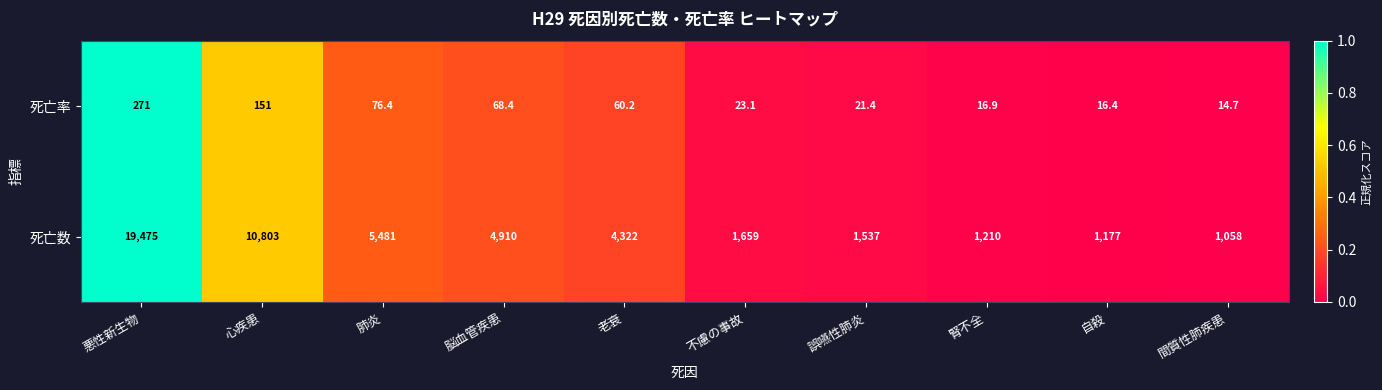

The value of 死亡率 at 間質性肺疾患 is 8.7. True or false?

False